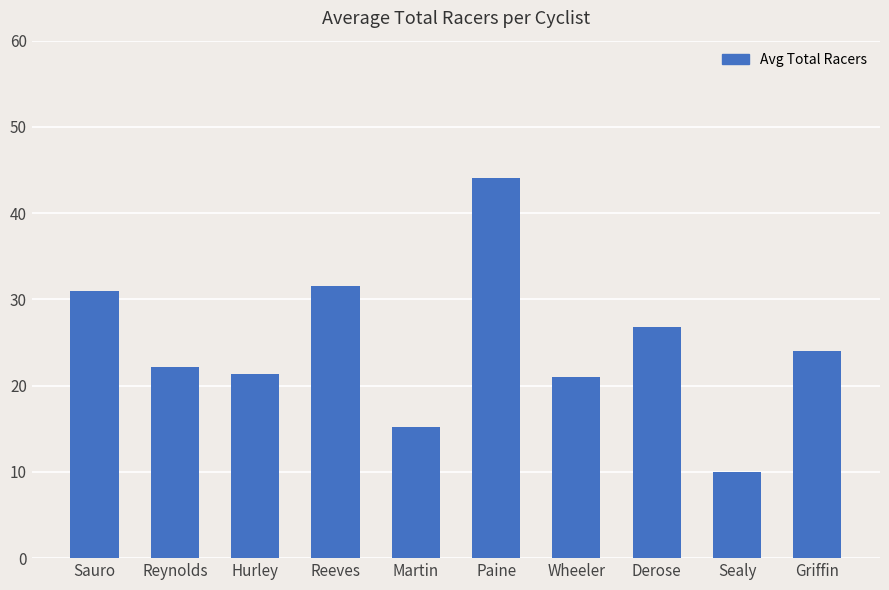

How many values are below 24?

5